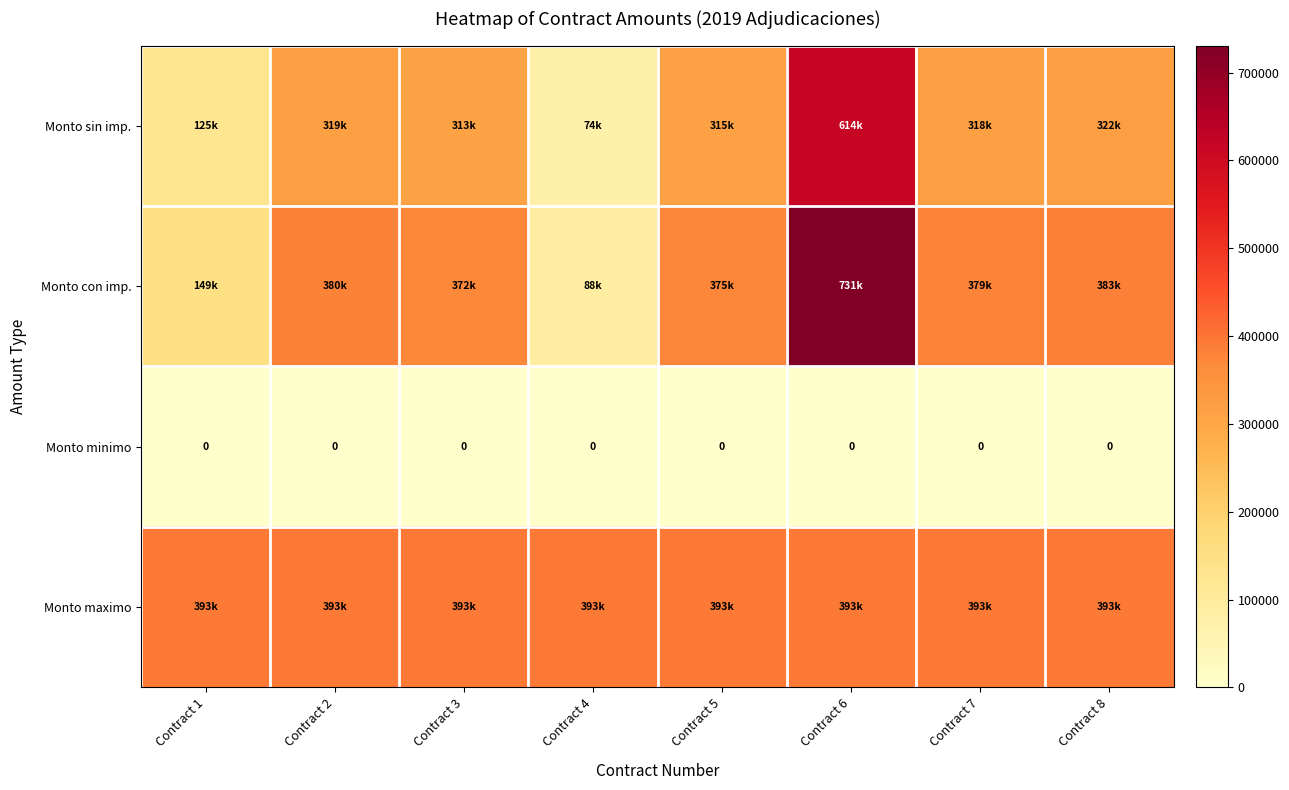

List the series in order of their peak value, highest first.

Monto con imp., Monto sin imp., Monto maximo, Monto minimo